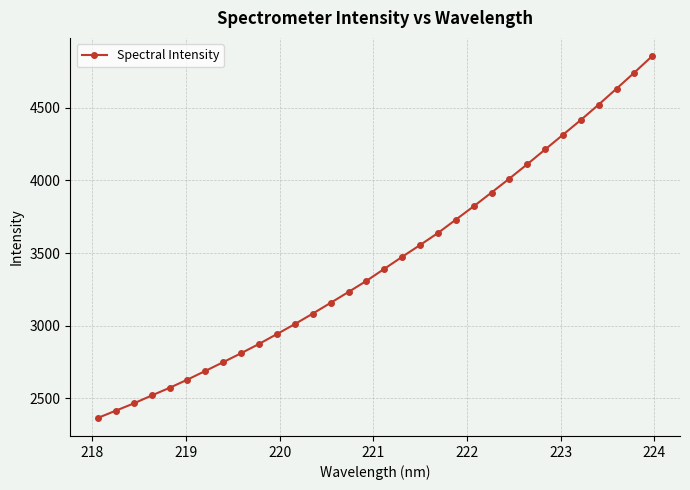

What is the average value?

3443.2